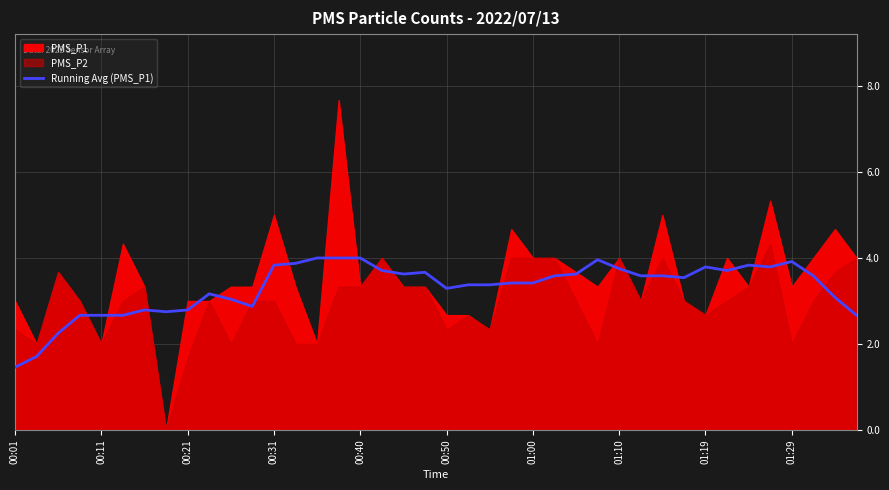

How many points are higher than both their immediate neighbors (excluding endpoints)?

9